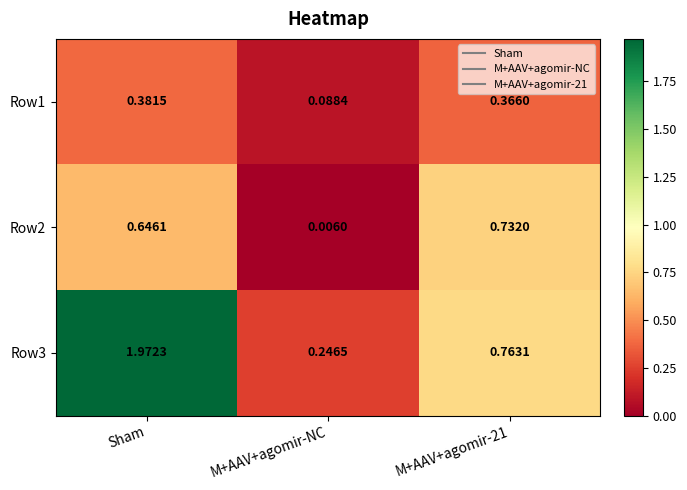

List the series in order of their peak value, highest first.

Row3, Row2, Row1